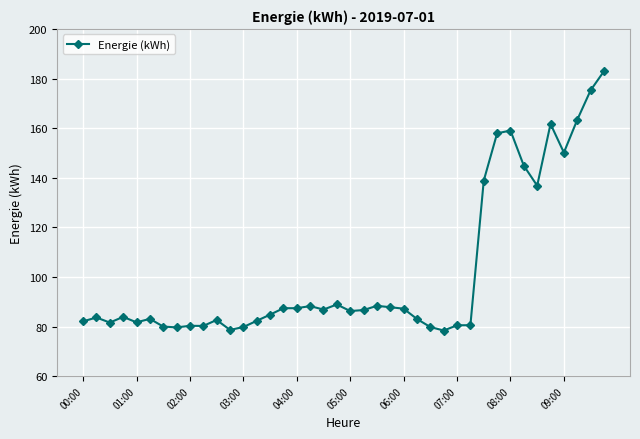

What is the value of the 15th point from the left?

84.8